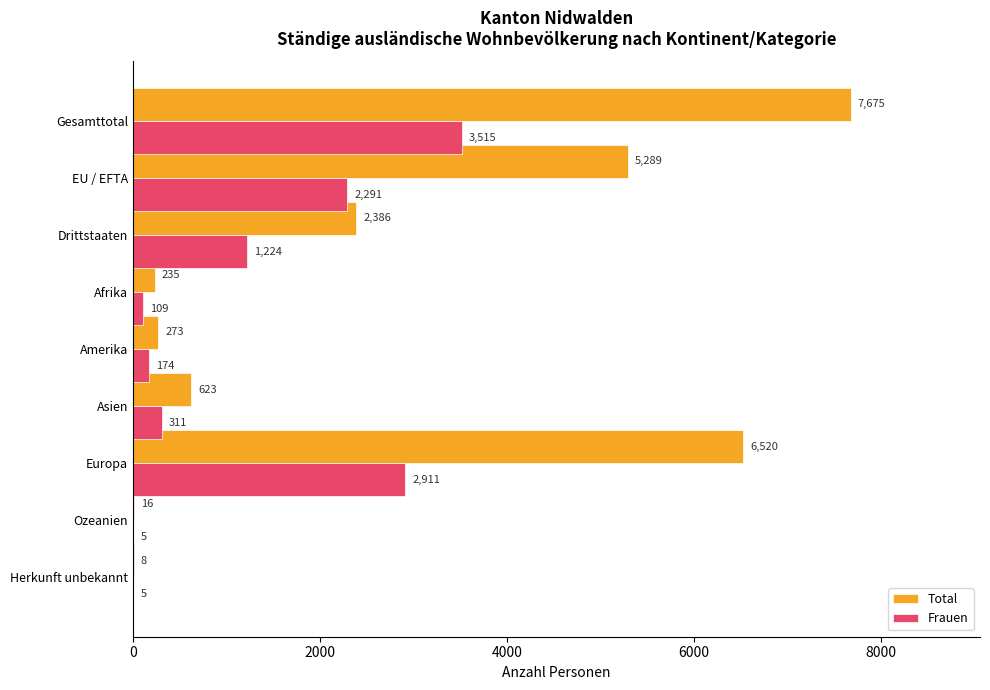

The Frauen series shows 1224 at Drittstaaten. True or false?

True